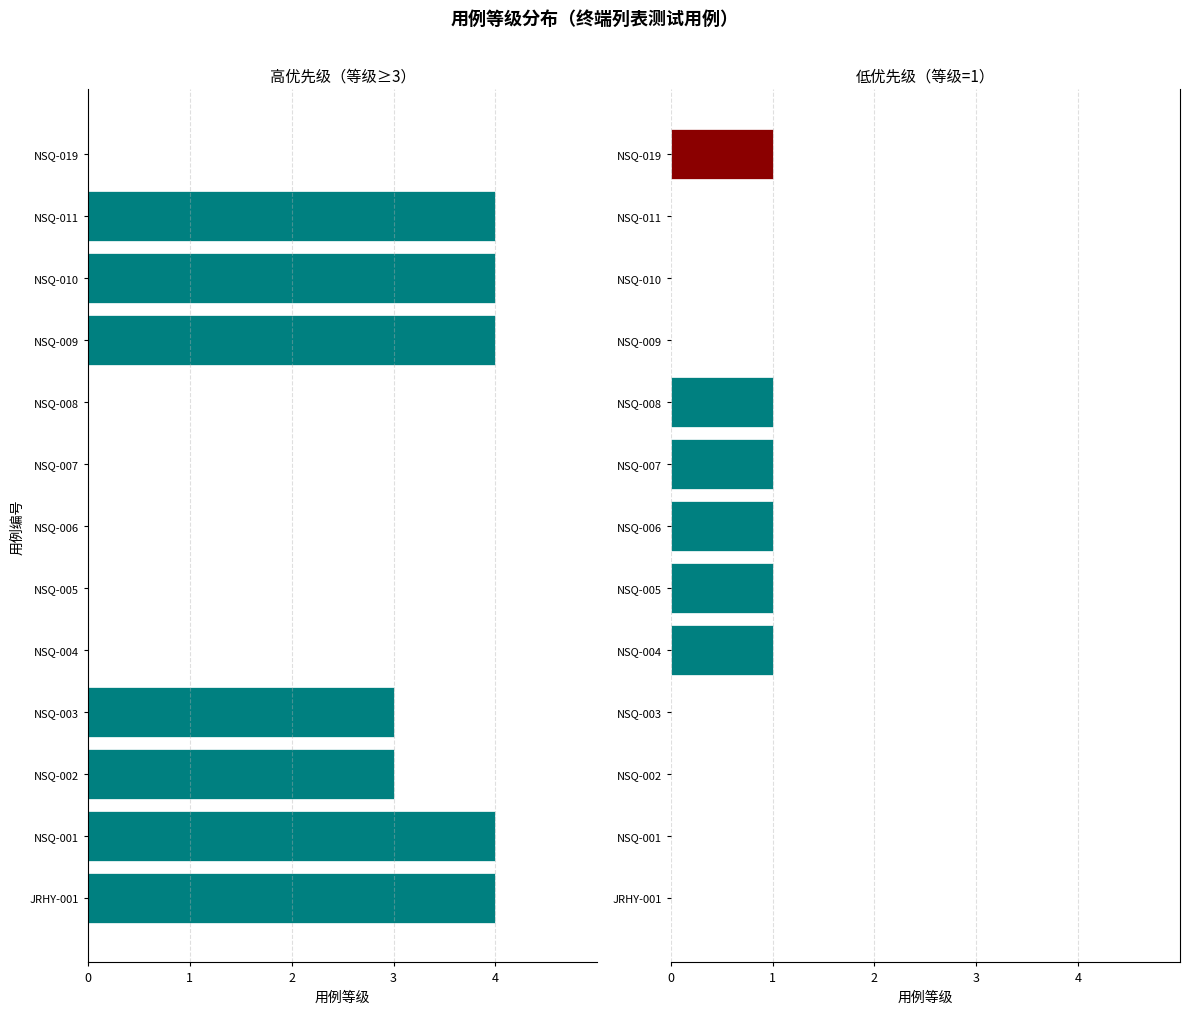

What is the difference between the maximum and minimum values?

1